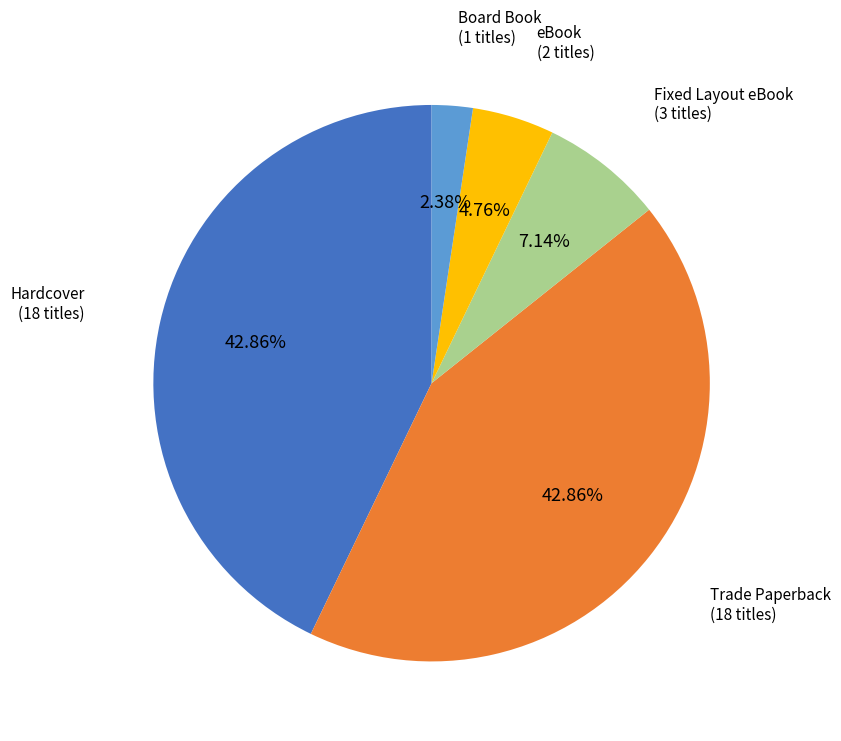

To the nearest percent, what percentage of the pie is Board Book?

2%